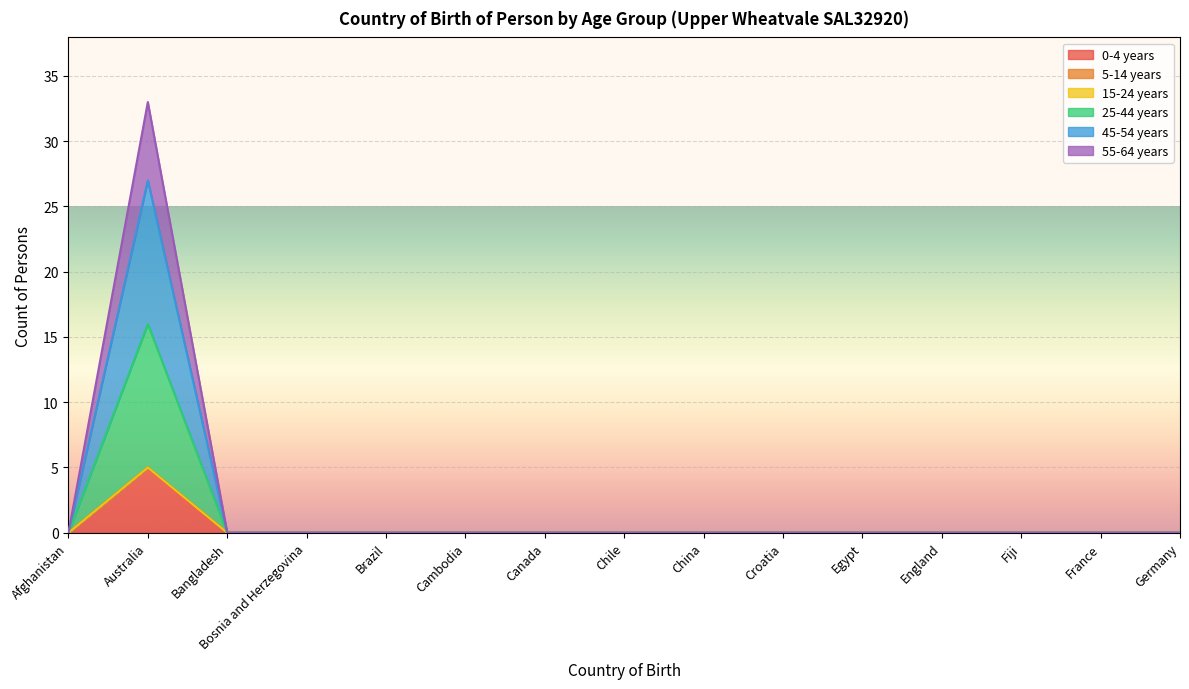

The 45-54 years series shows 2 at Egypt. True or false?

False